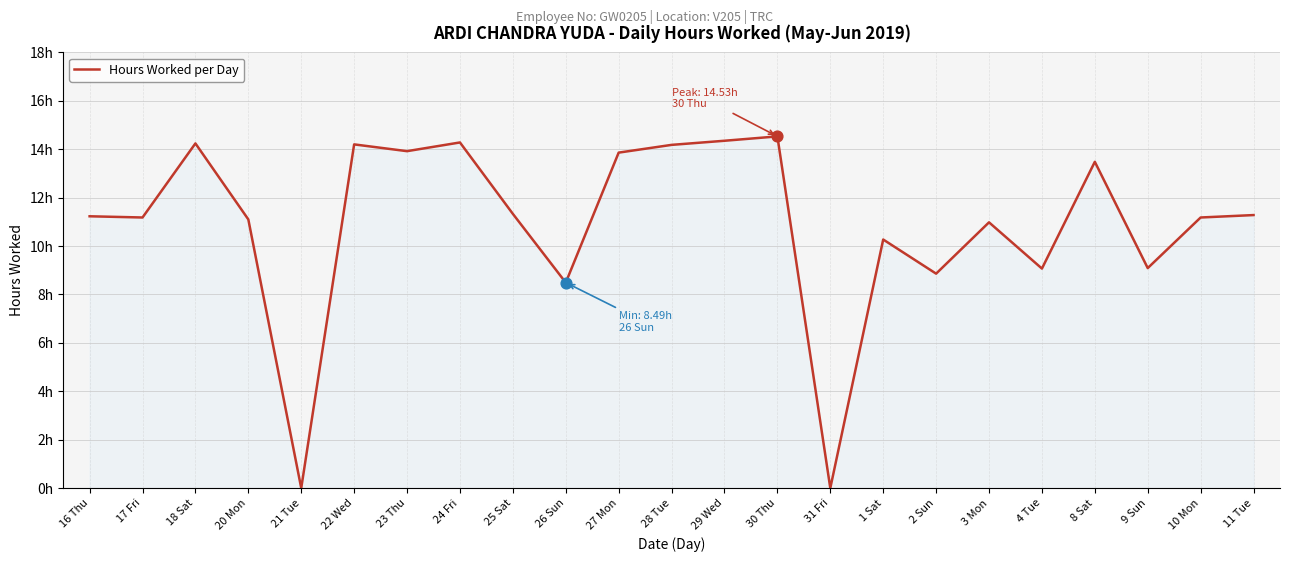

Does the chart have visible grid lines?

Yes